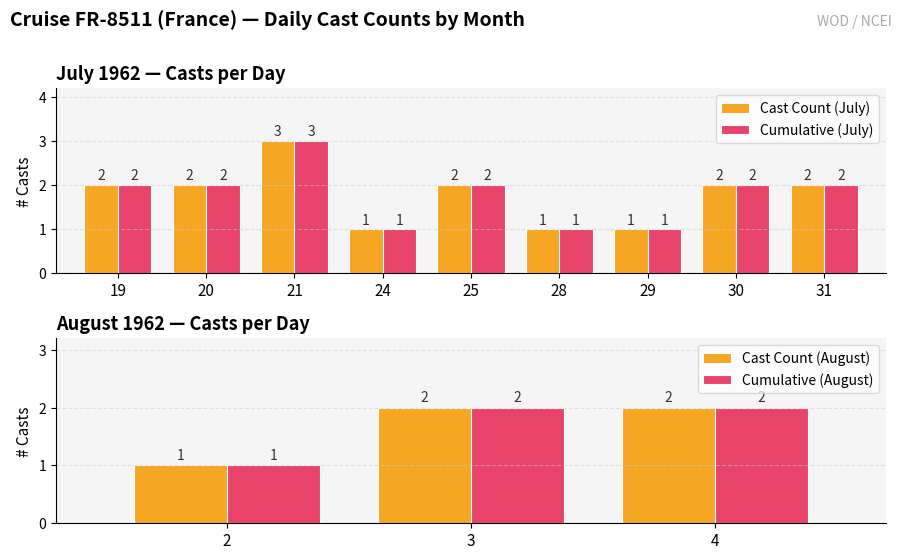

True or false: the data shows 2 at 21.

False